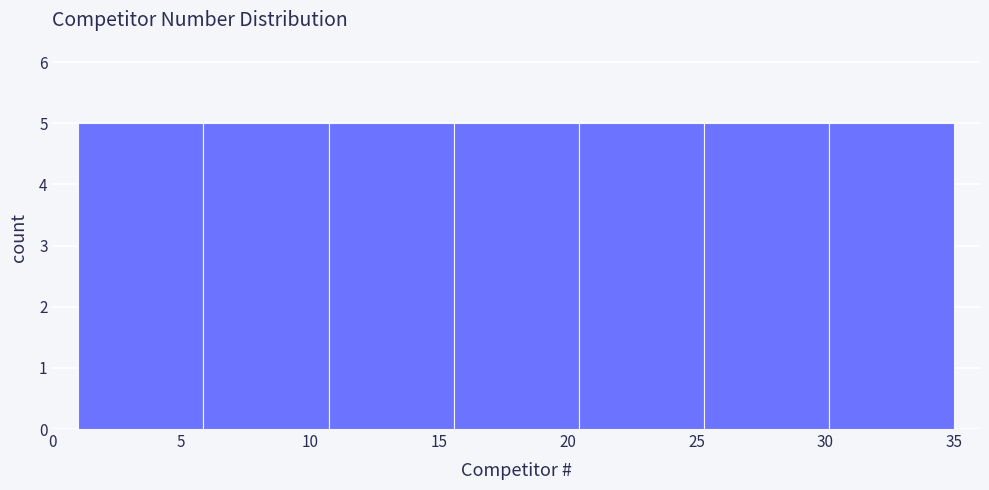

What is the height of the bar covering 15.5 to 20.5 on the x-axis? Neither the bar edges nor the heights are printed on the chart, so give them approximately, as read against the axes.

5